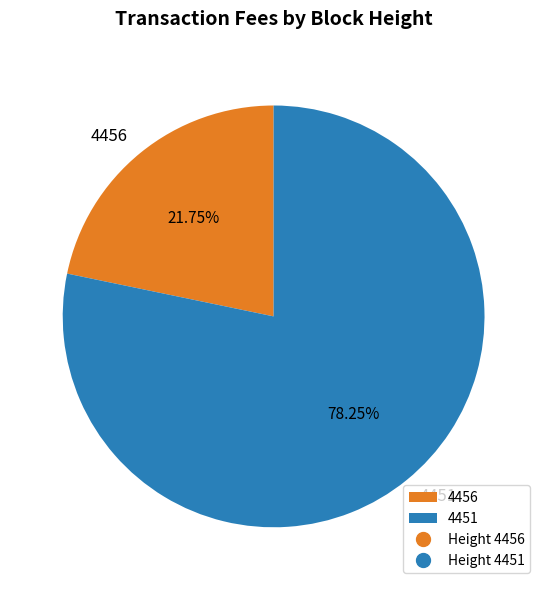

True or false: 4451 accounts for 84% of the total.

False